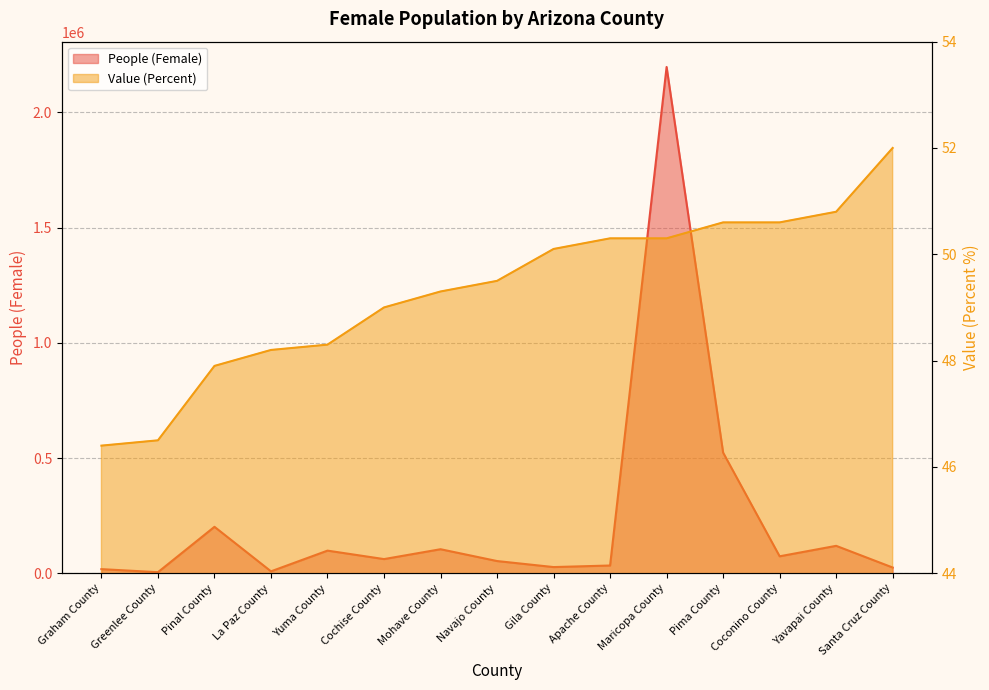

The People (Female) series shows 104118.0 at Mohave County. True or false?

True